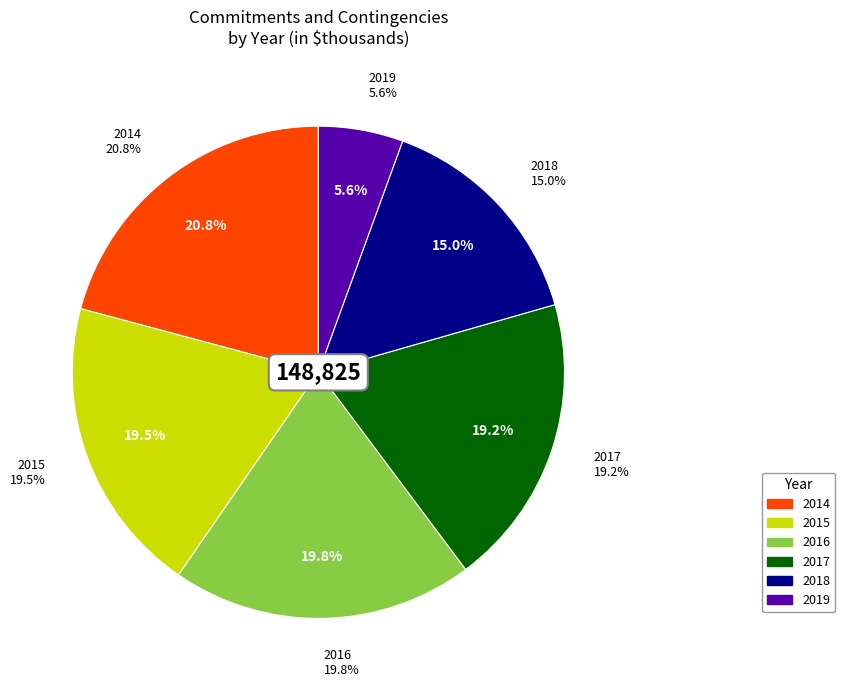

To the nearest percent, what is the difference between the largest and smallest slice percentages?

15%